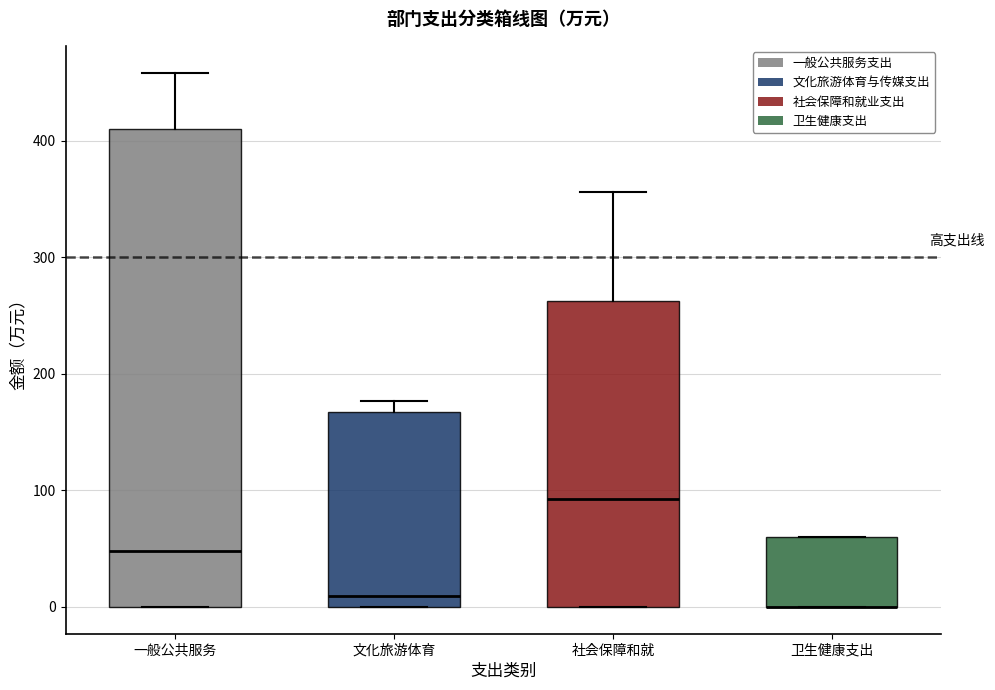

Reading left to right, read every box against the y-axis: the position of its median line, the range the box covers, and the ends of its whiskers. The values are not printed on the chart, so give them approximately, as read against the axis.

一般公共服务: median 50, box 0 to 410, whiskers 0 to 460
文化旅游体育: median 10, box 0 to 170, whiskers 0 to 180
社会保障和就: median 90, box 0 to 260, whiskers 0 to 360
卫生健康支出: median 0 (drawn on the box's lower edge), box 0 to 60, whiskers 0 to 60